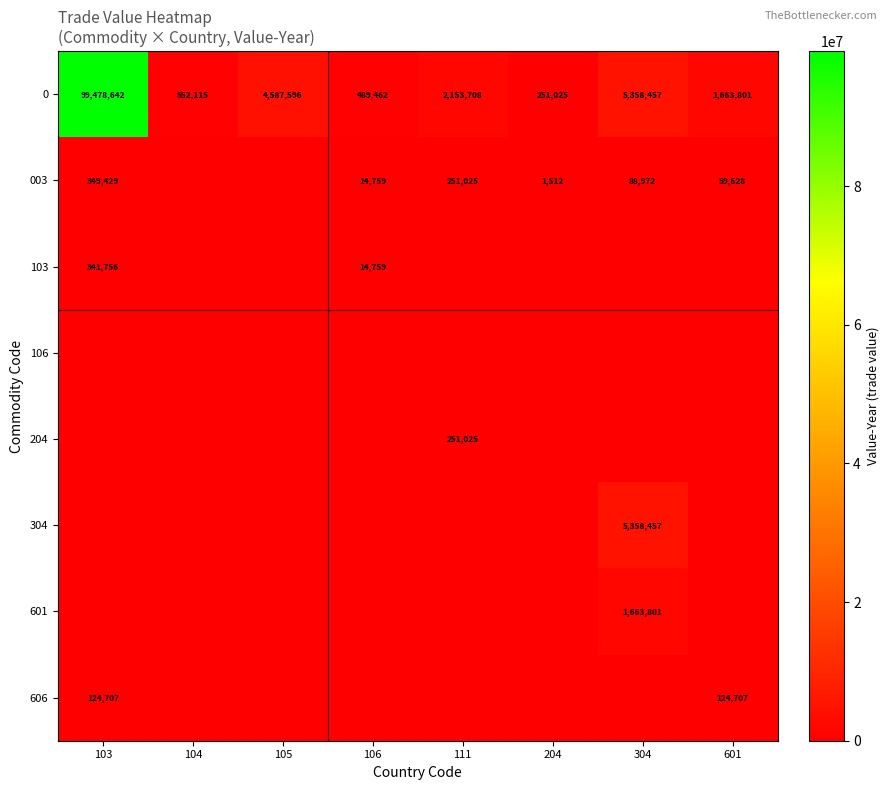

What is the difference between the maximum and minimum values in the 0 series?

99227617